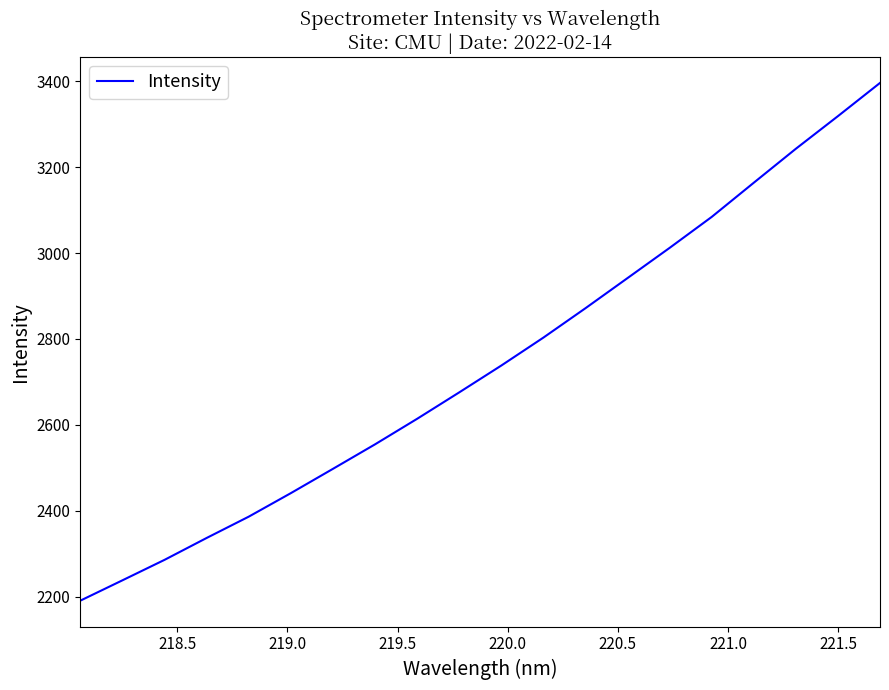

What is the difference between the maximum and minimum values?

1206.1